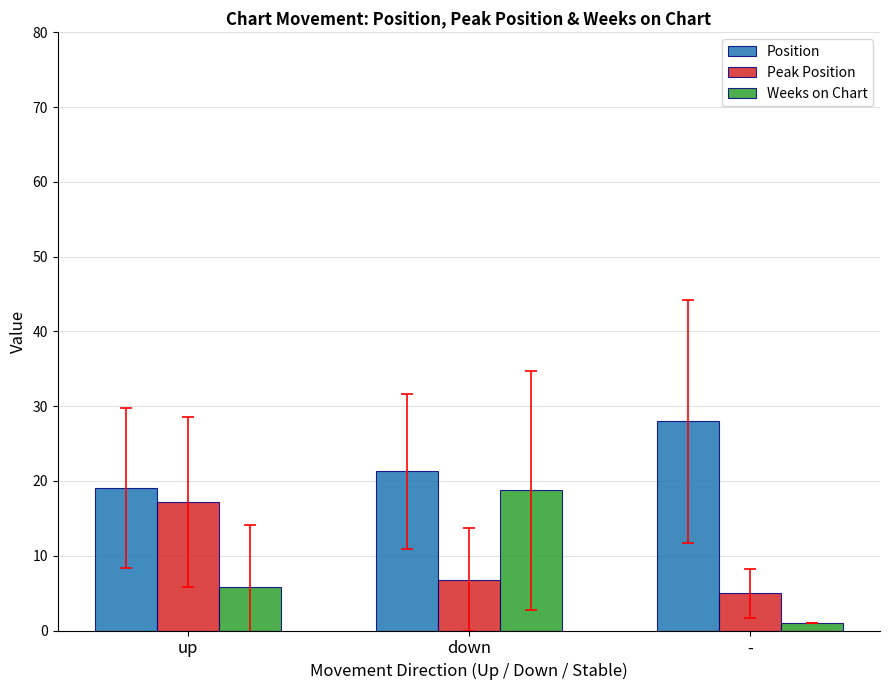

What is the spread (max minus min) of values at up?

13.2